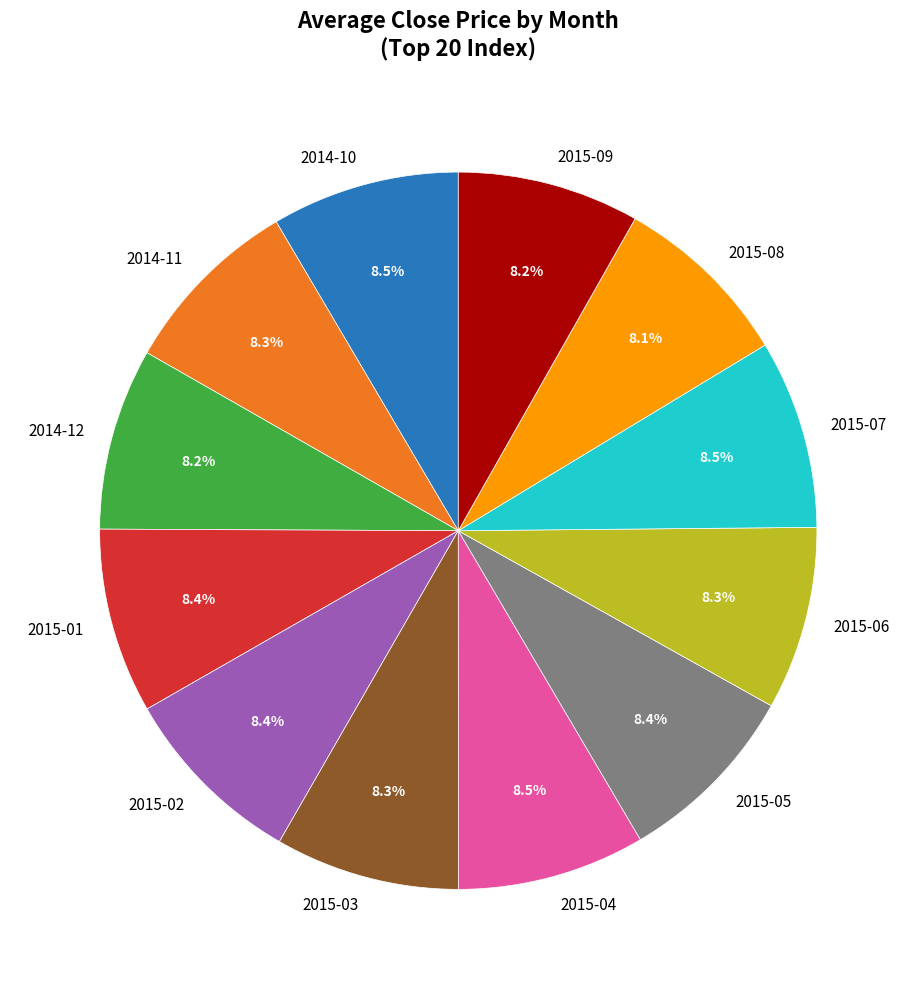

Does 2015-01 account for over 50% of the chart?

No